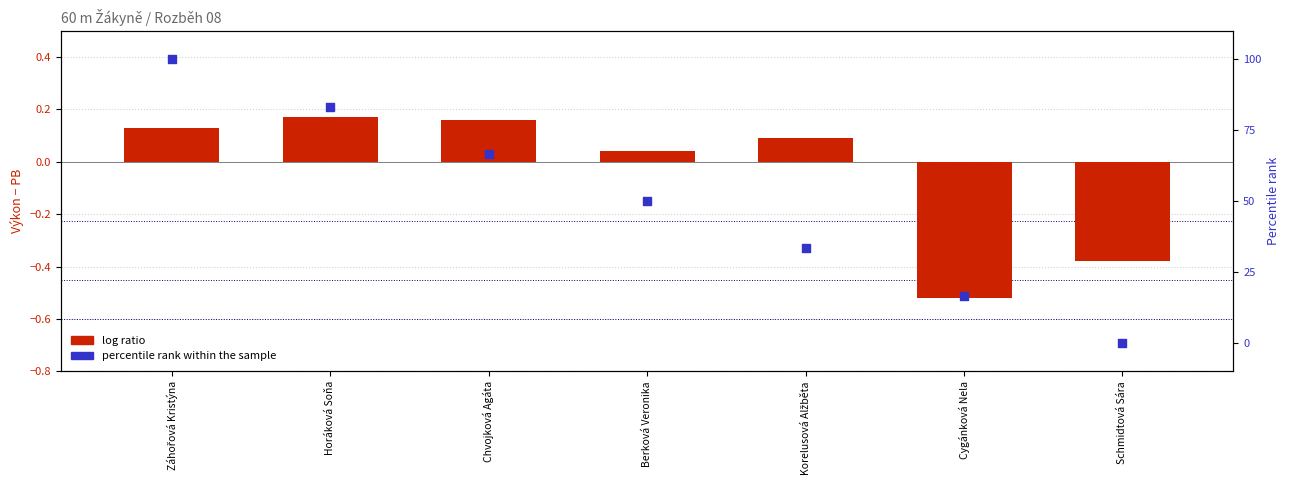

What are all the series names shown in the legend?

log ratio, percentile rank within the sample